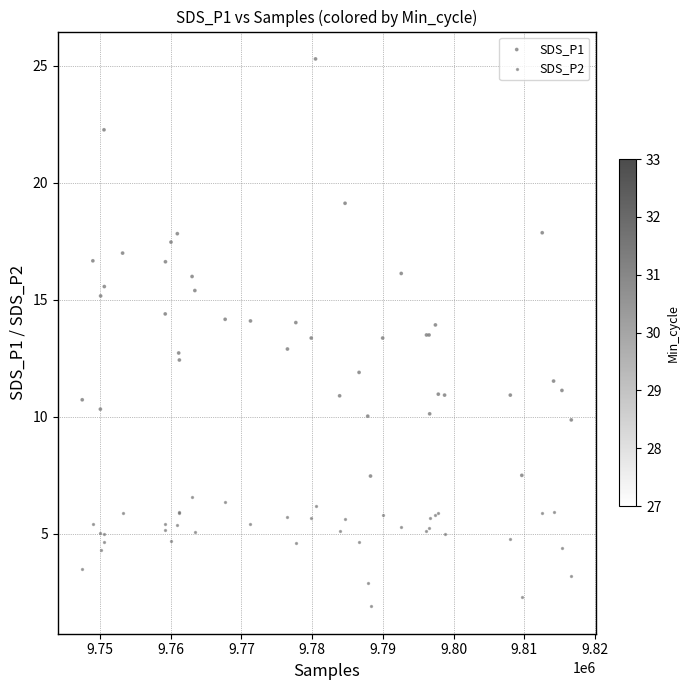

What are all the series names shown in the legend?

SDS_P1, SDS_P2